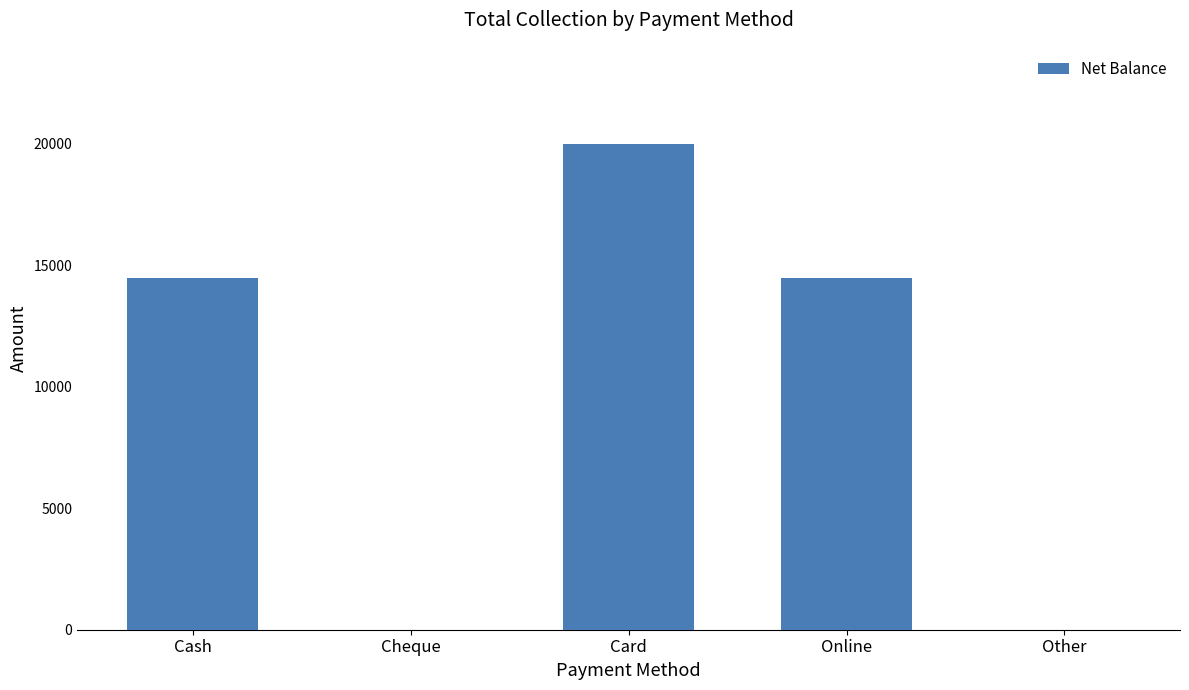

How many categories are shown in the chart?

5